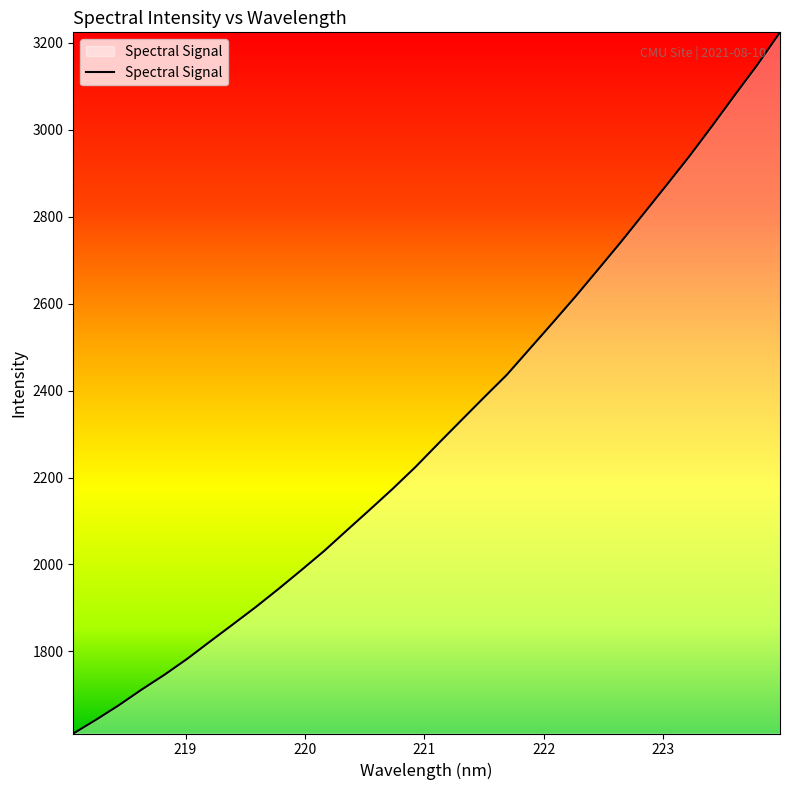

What is the maximum value shown in the chart?

3224.4